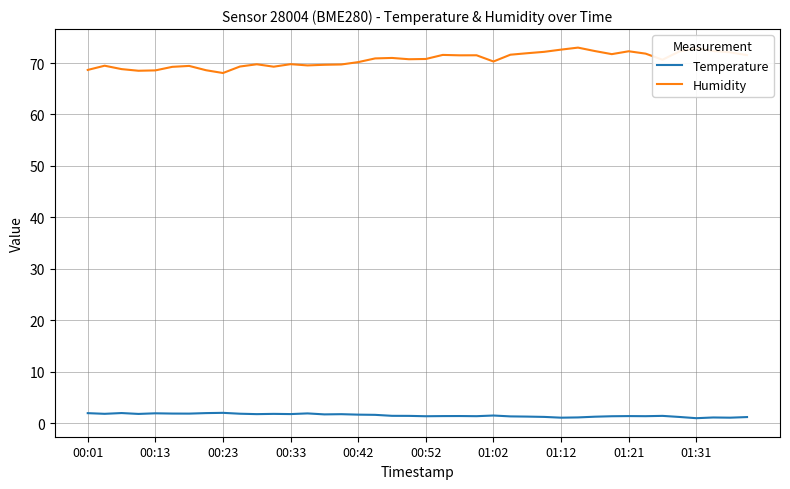

Rank the series by their average value, from highest to lowest.

Humidity, Temperature